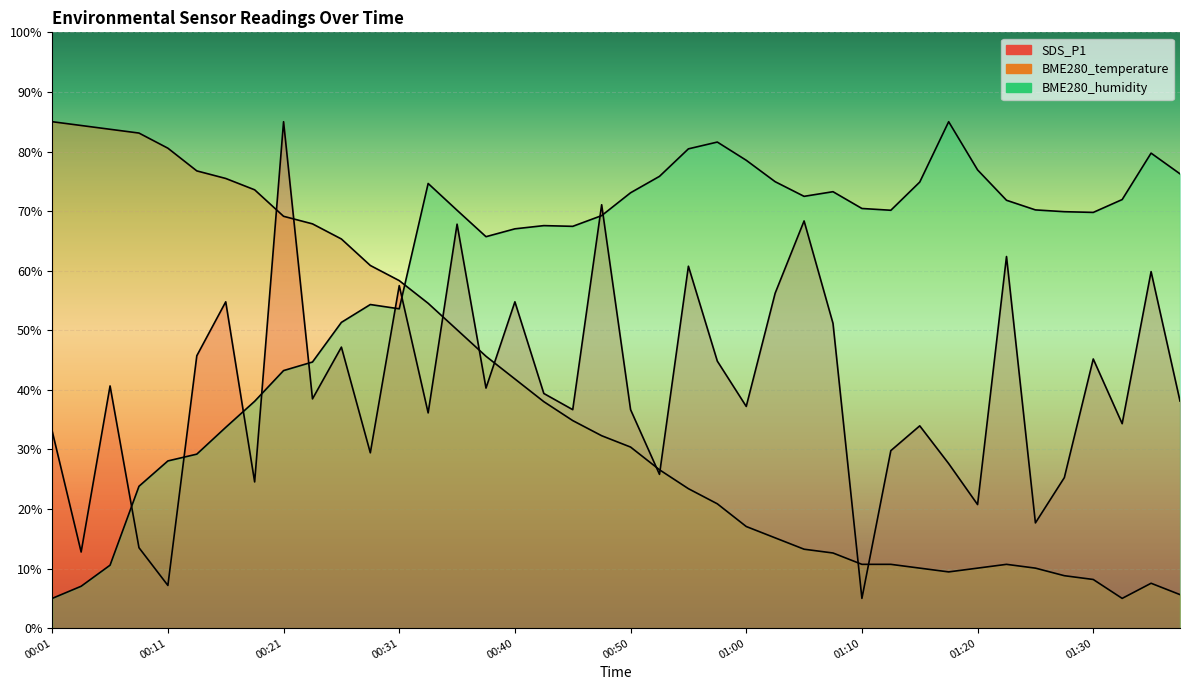

True or false: BME280_humidity has more than 2 interior local peaks.

True